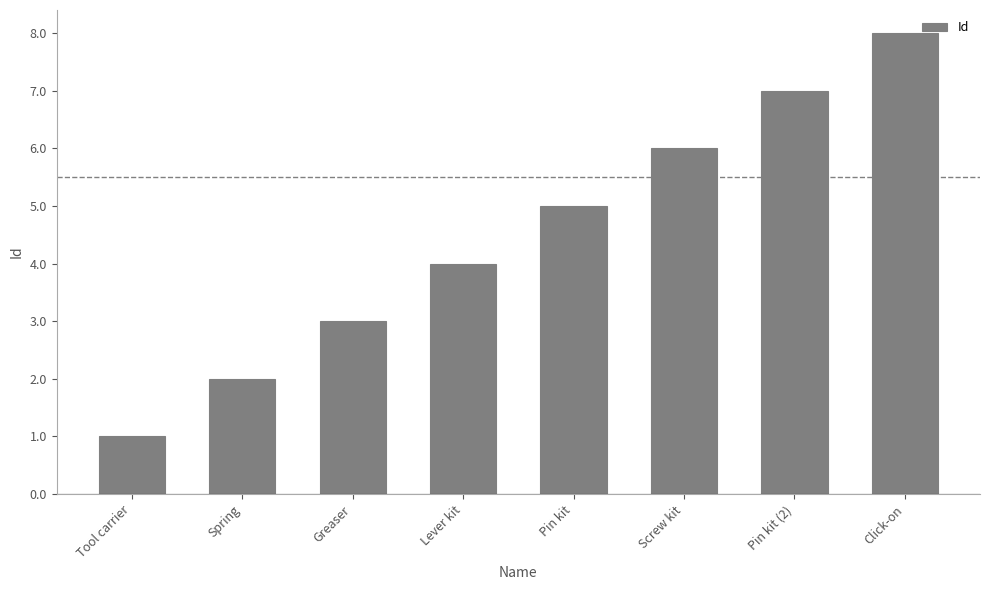

What is the approximate value at Click-on?

8